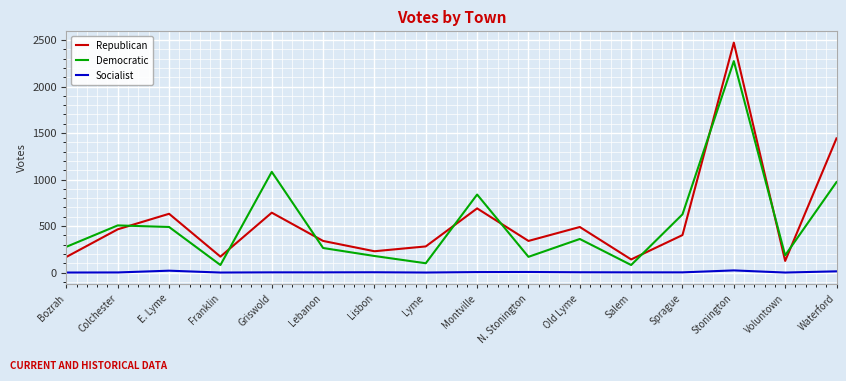

At which category is the sum across all series the highest?

Stonington